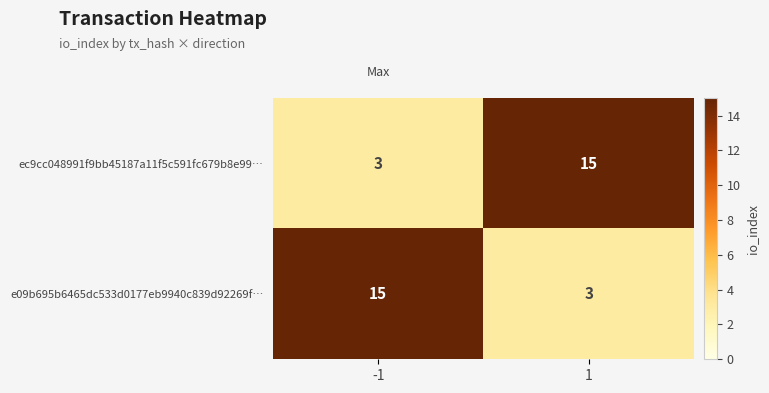

What is the total value across all series at -1?

18